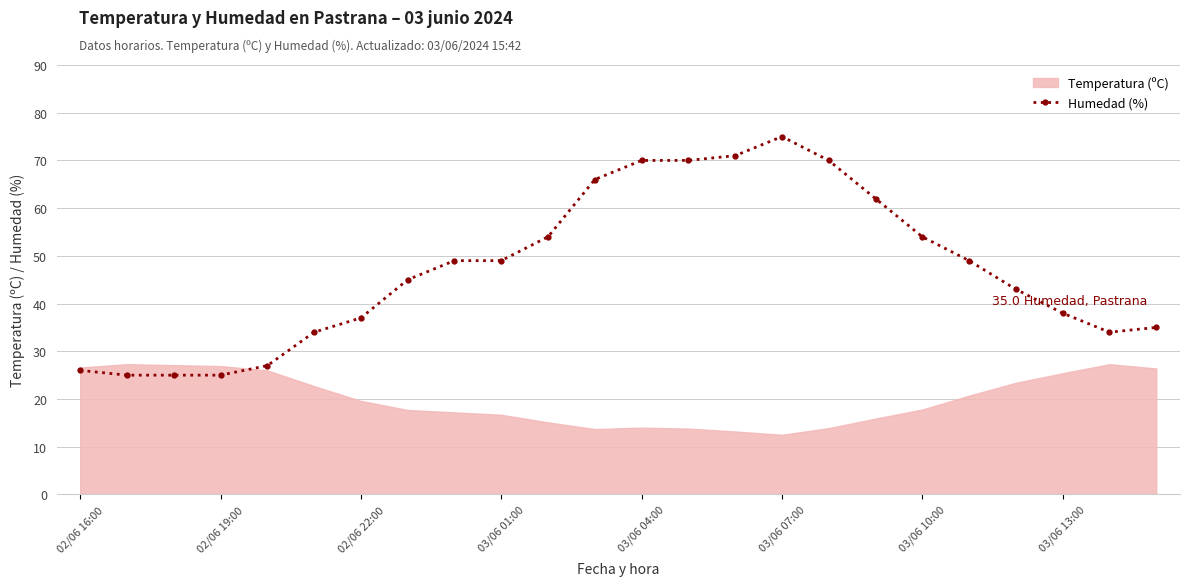

At which label does Humedad (%) reach its peak?

03/06 07:00